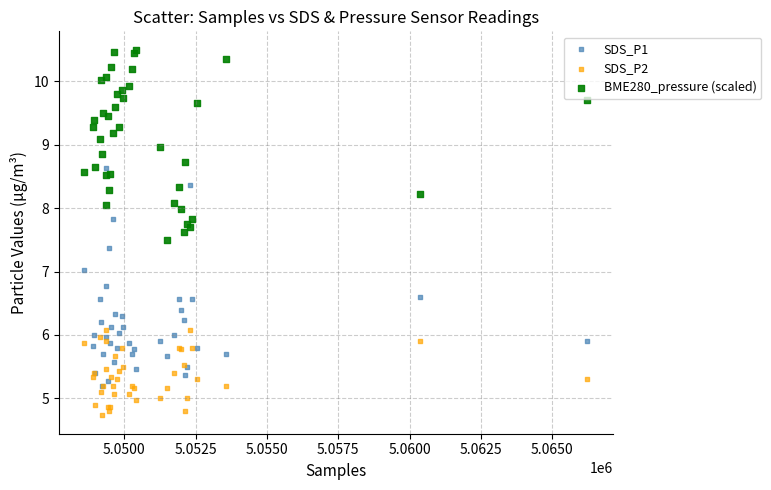

What are all the series names shown in the legend?

SDS_P1, SDS_P2, BME280_pressure (scaled)